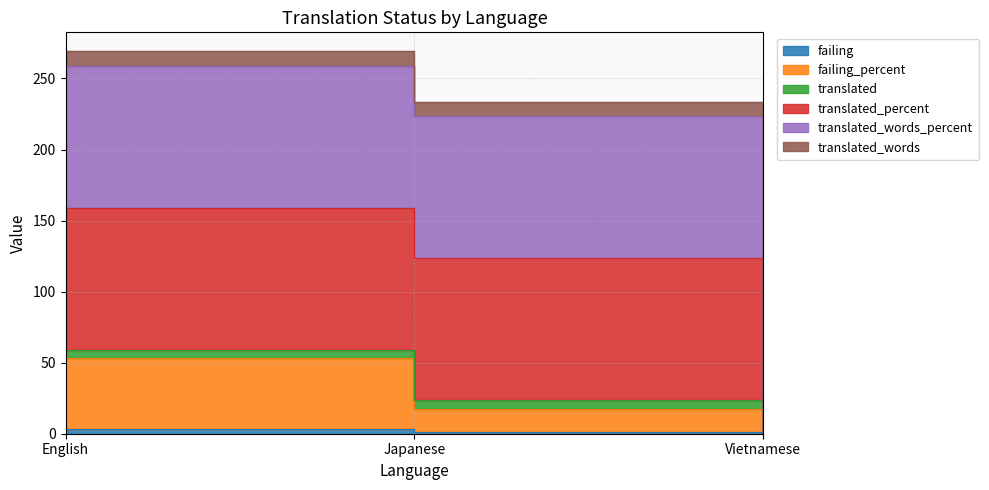

Where does the translated series first go above 233?

English